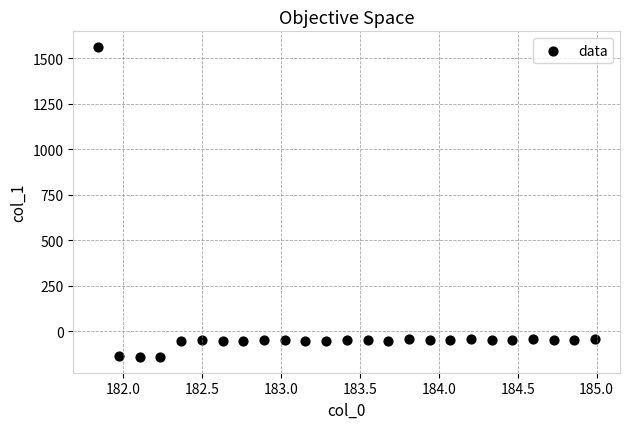

What is the range of X values (max minus min)?

3.1